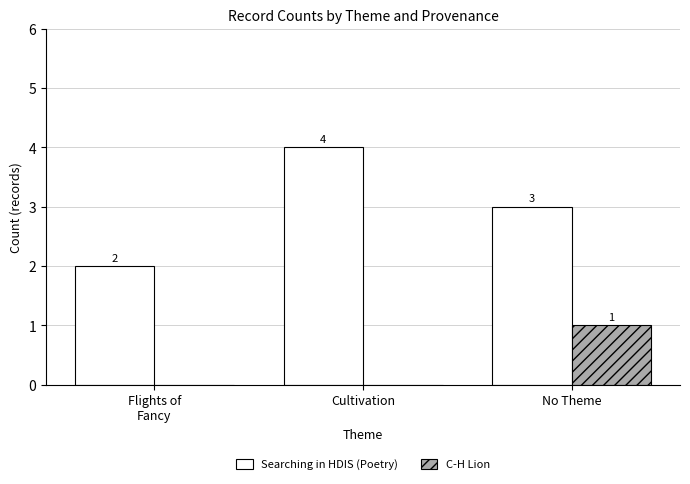

Which series has the largest range (max minus min)?

Searching in HDIS (Poetry)